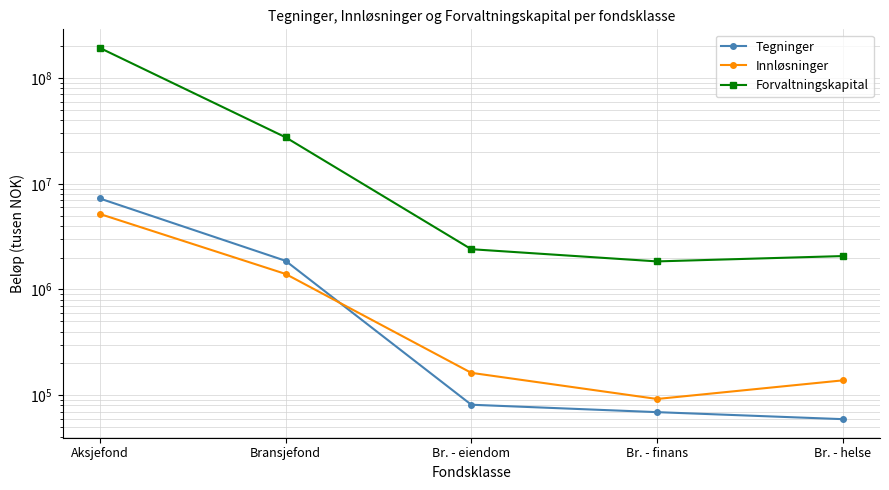

What is the smallest value displayed?

59271.0